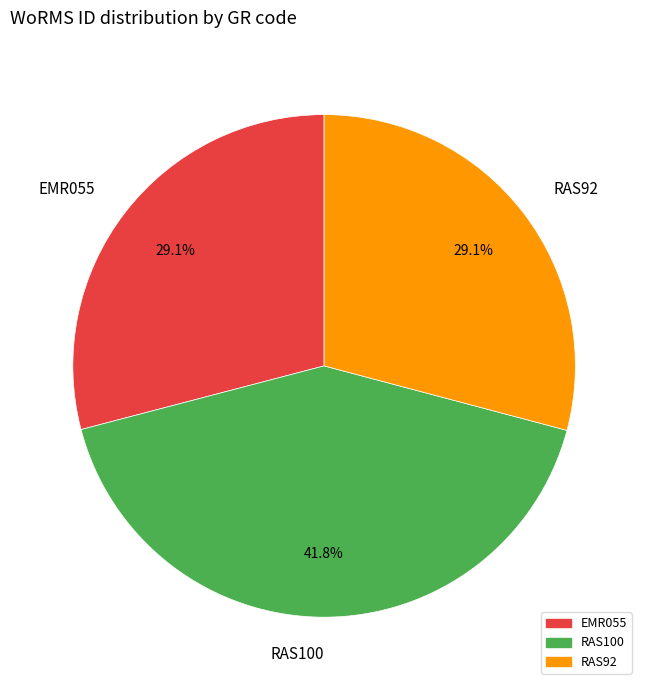

How many slices are in this pie chart?

3